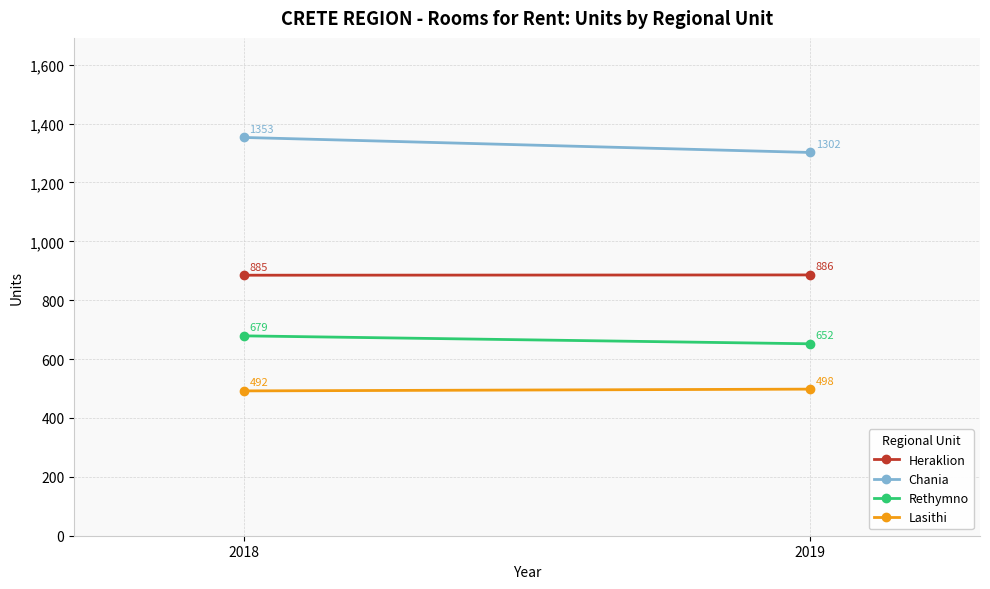

Rank the series by their maximum value, from lowest to highest.

Lasithi, Rethymno, Heraklion, Chania